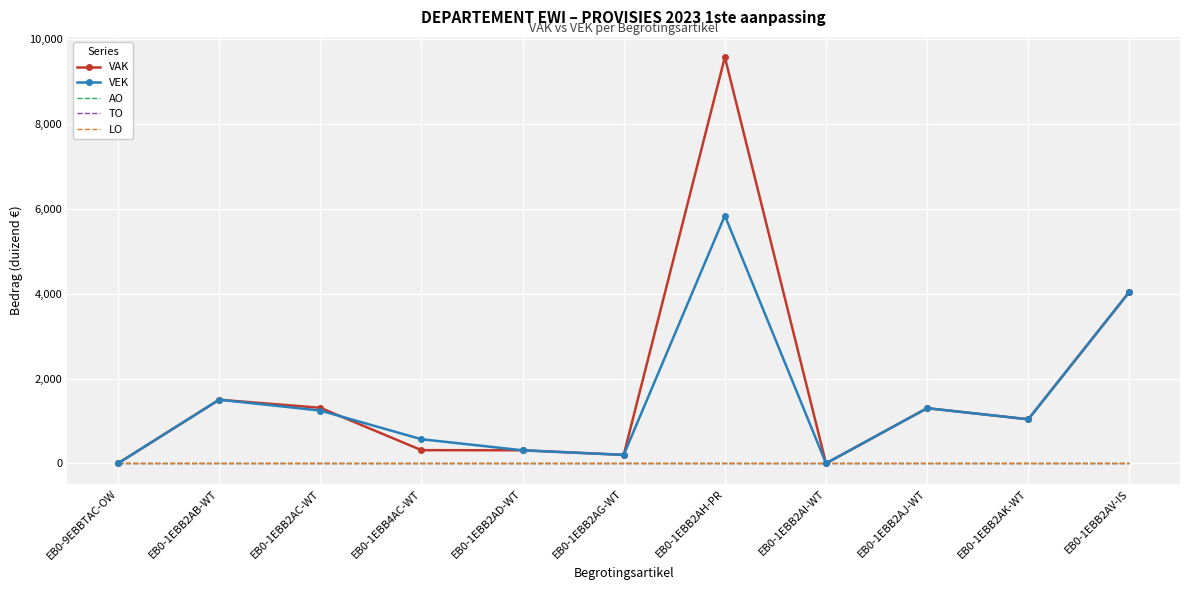

At how many categories does at least one series exceed 6879?

1